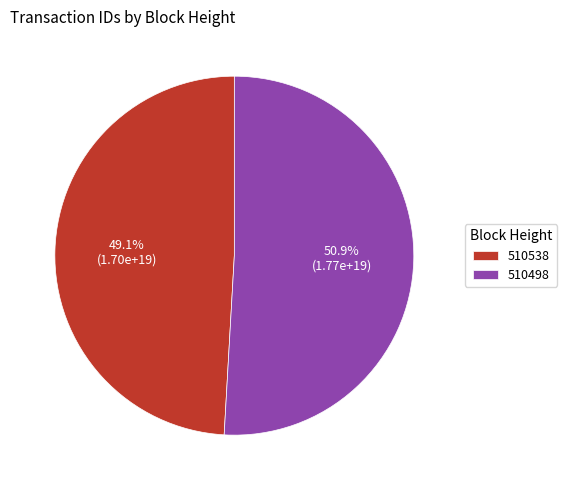

To the nearest percent, what is the combined percentage of 510498 and 510538?

100%